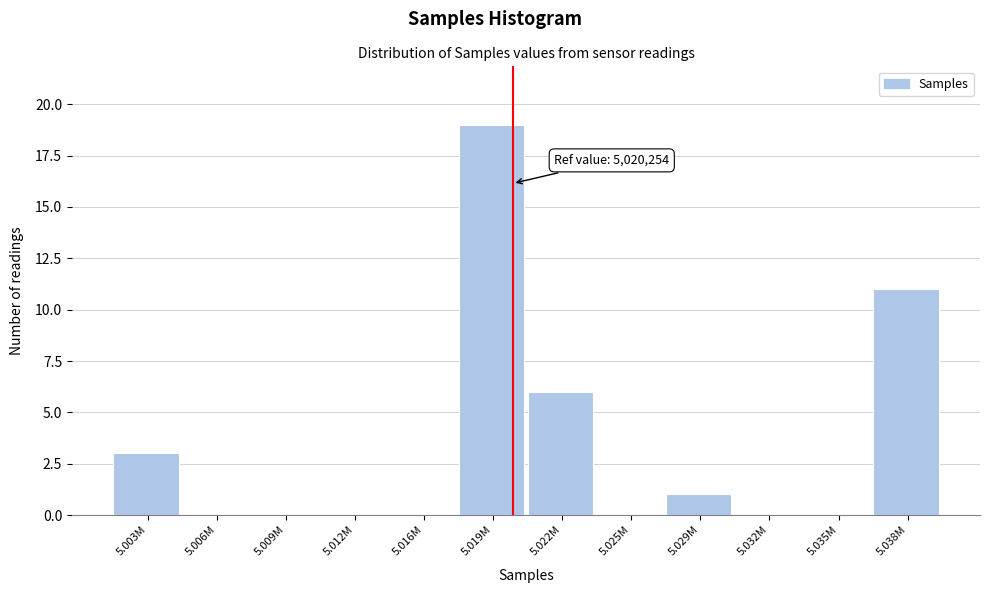

Reading left to right, transcribe all the data shown in this chart.

5.003M=3	5.006M=0	5.009M=0	5.012M=0	5.016M=0	5.019M=19	5.022M=6	5.025M=0	5.029M=1	5.032M=0	5.035M=0	5.038M=11